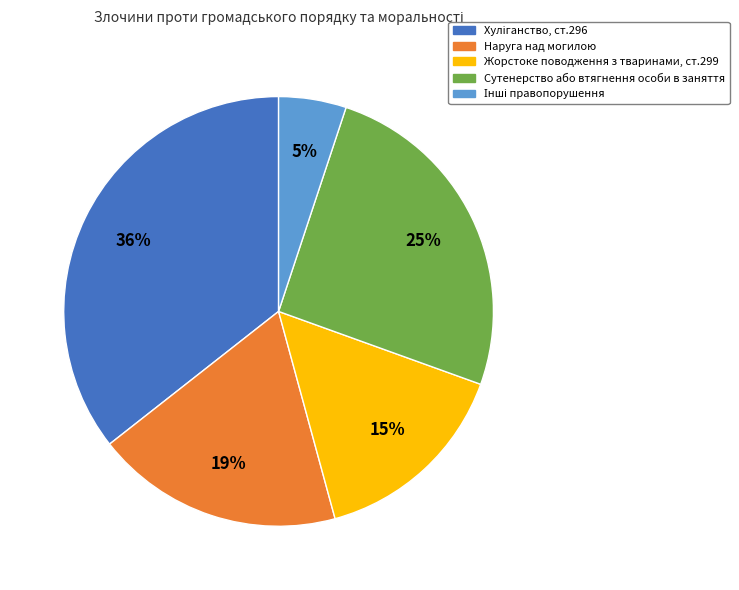

The Наруга над могилою slice represents 19% of the pie. True or false?

True